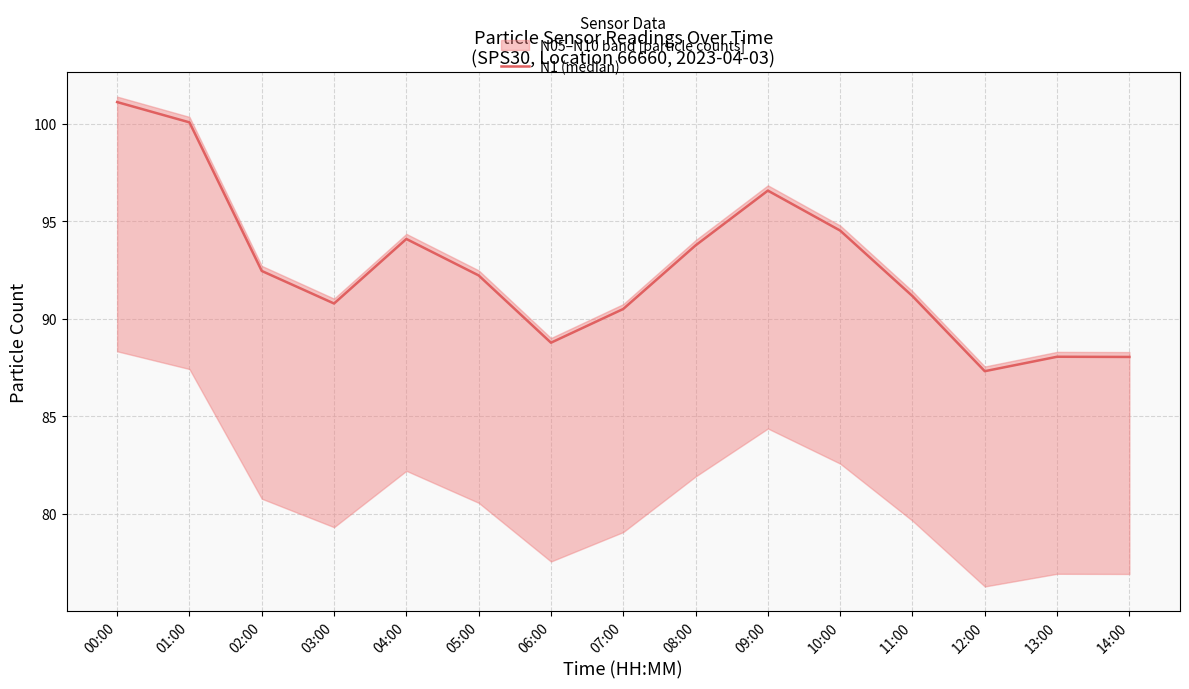

What is the difference between the second highest and minimum values?

12.8